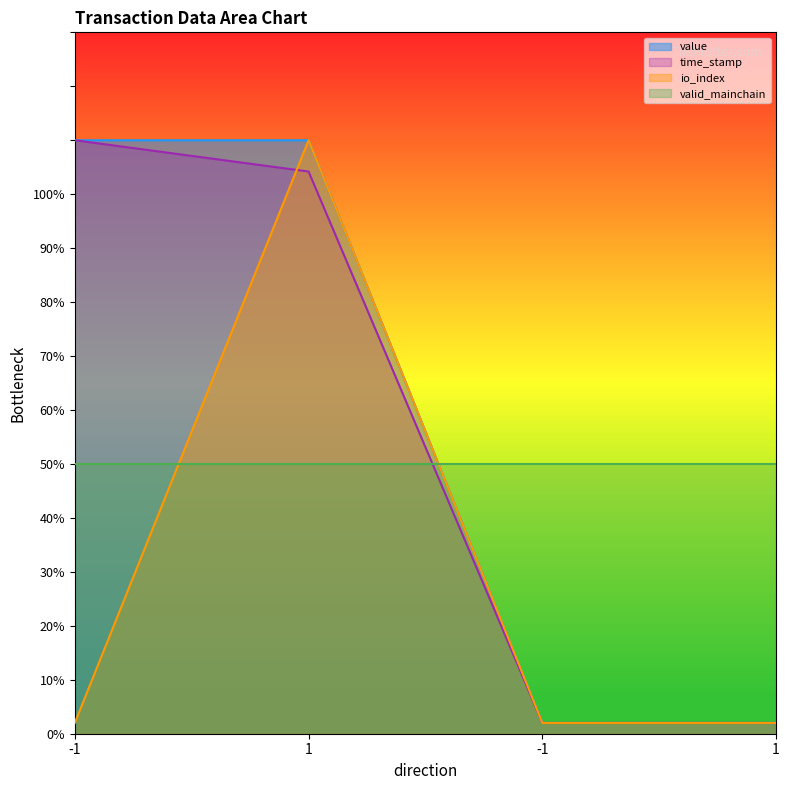

How many categories are shown in the chart?

4